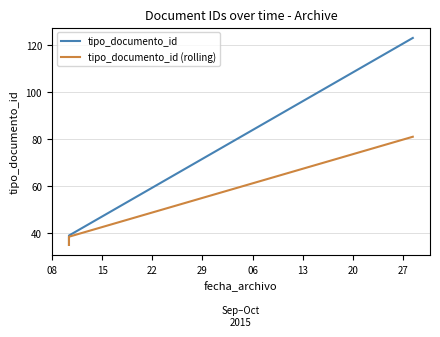

What are all the series names shown in the legend?

tipo_documento_id, tipo_documento_id (rolling)